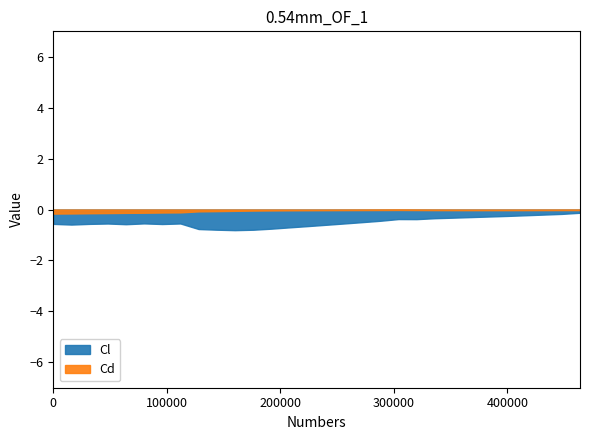

Rank the categories by Cl value from lowest to highest.

10, 11, 9, 8, 12, 13, 14, 15, 1, 4, 6, 0, 2, 3, 16, 7, 5, 17, 18, 20, 19, 21, 22, 23, 24, 25, 26, 27, 28, 29